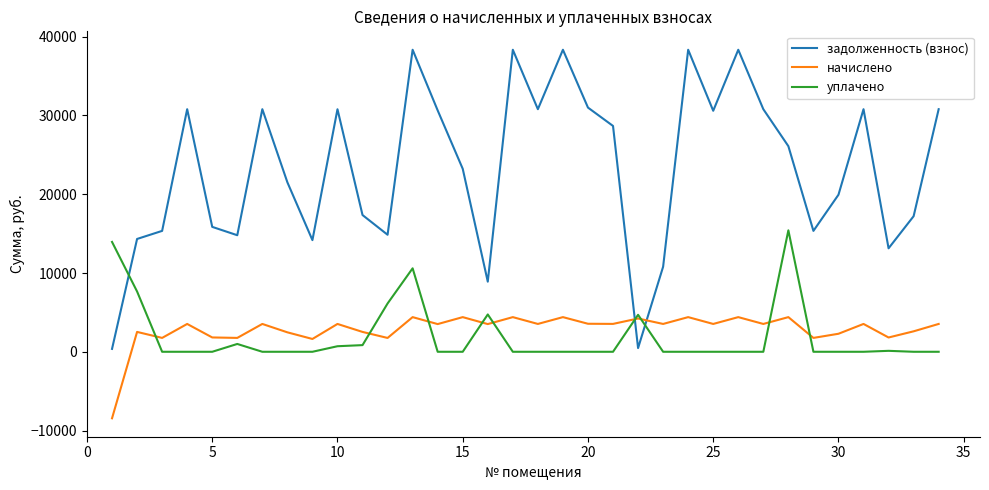

Which series has the widest spread of values?

задолженность (взнос)